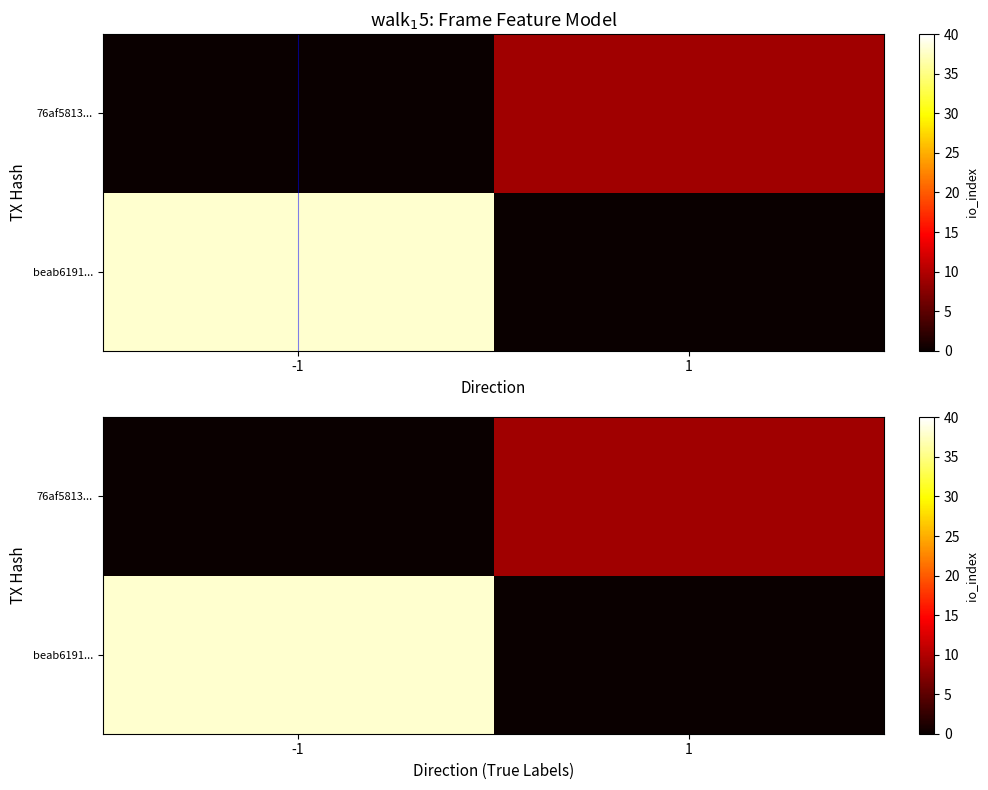

What is the total value across all series at -1?

38